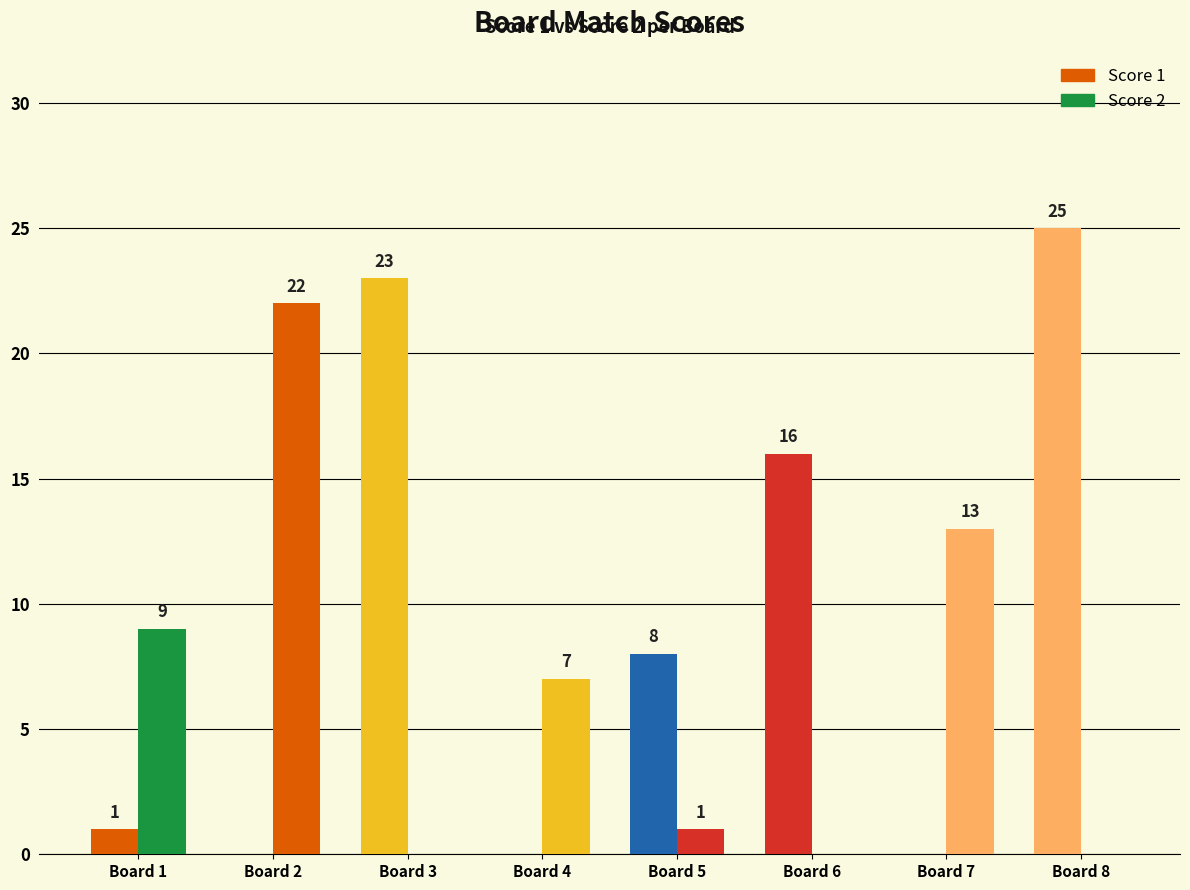

How many groups of bars are there?

8